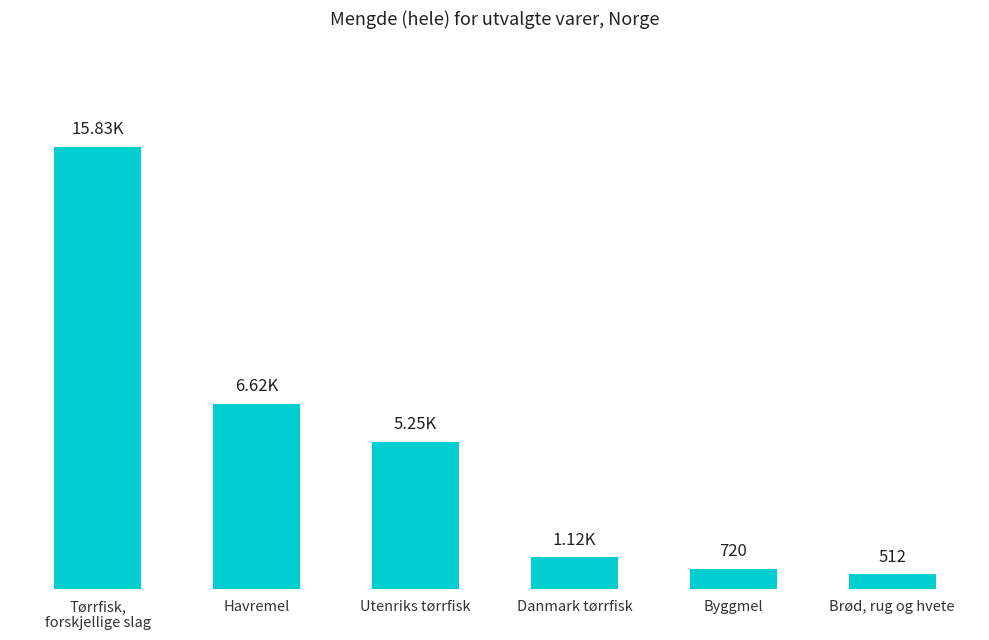

Which label corresponds to the smallest value in the chart?

Brød, rug og hvete